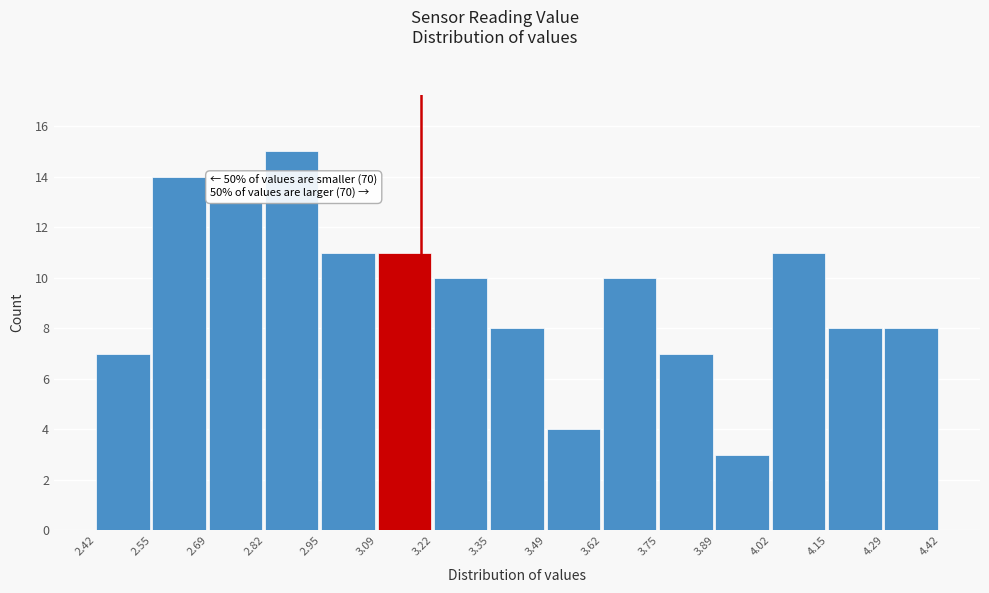

Over which range of the x-axis is the bar tallest?

2.82 to 2.95